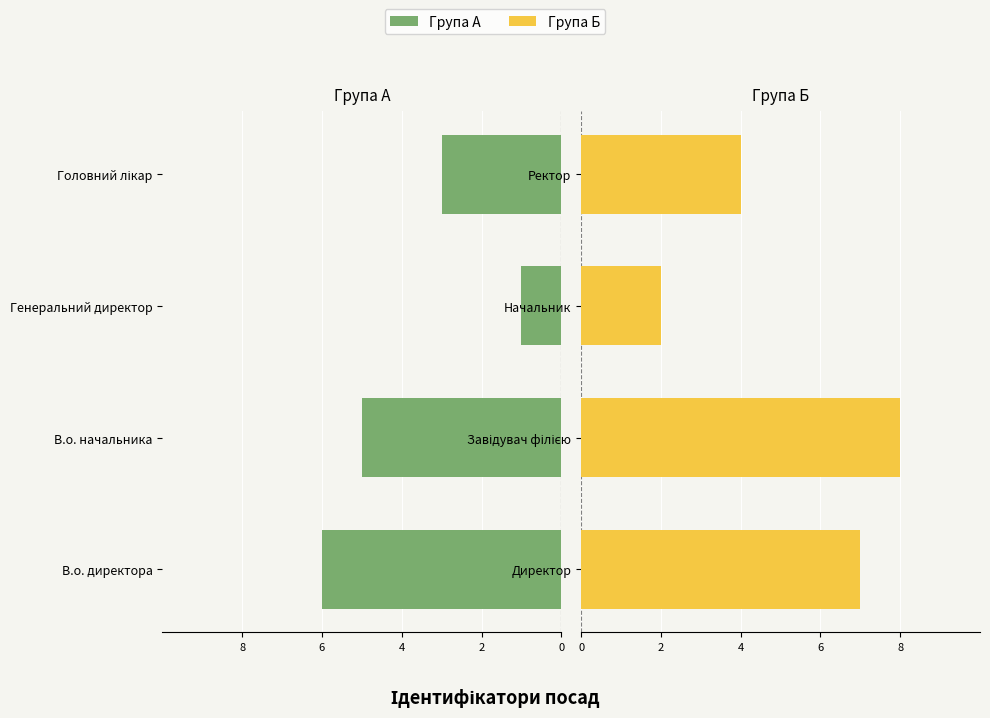

Is it true that Права група equals 6 at Ректор?

False